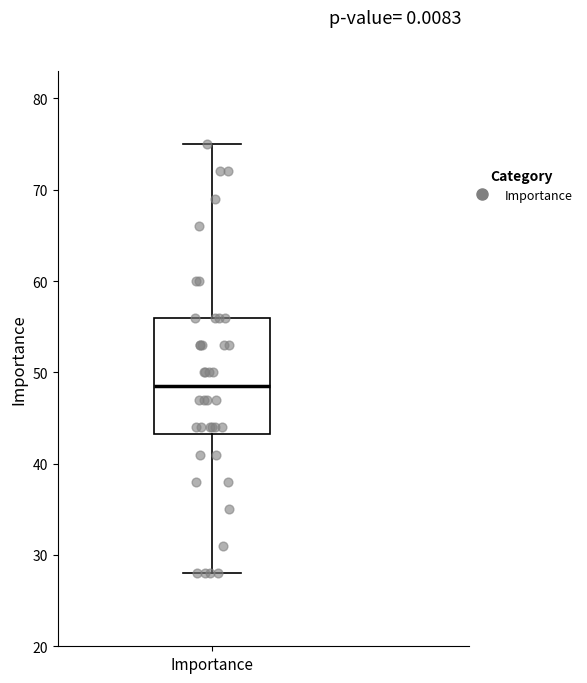

Read this box plot against the y-axis: the position of the median line, the range covered by the box, and the ends of both whiskers. The values are not printed on the chart, so give them approximately, as read against the axis.

median 49, box 43 to 56, whiskers 28 to 75